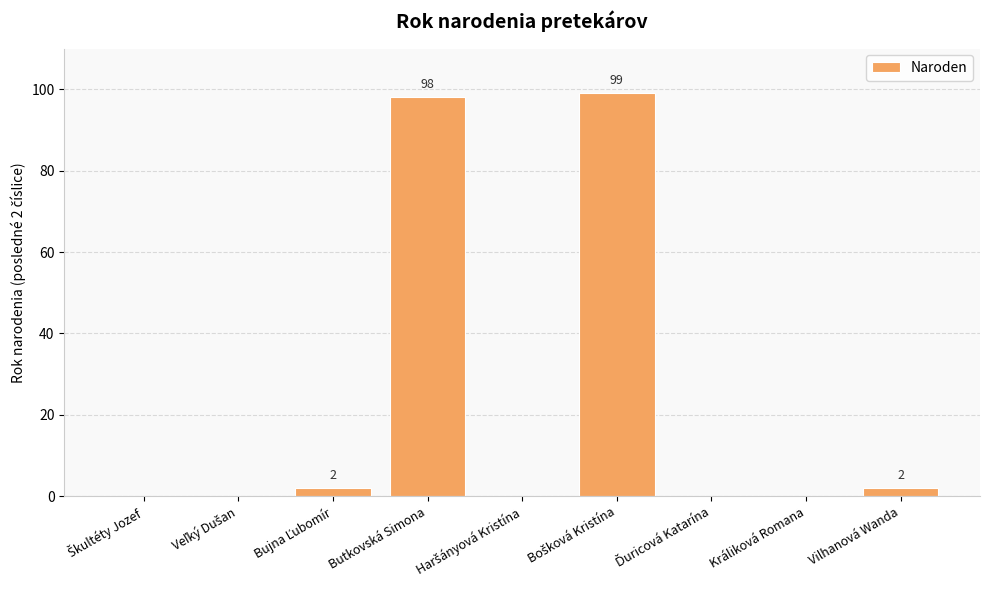

What is the sum of all values?

201